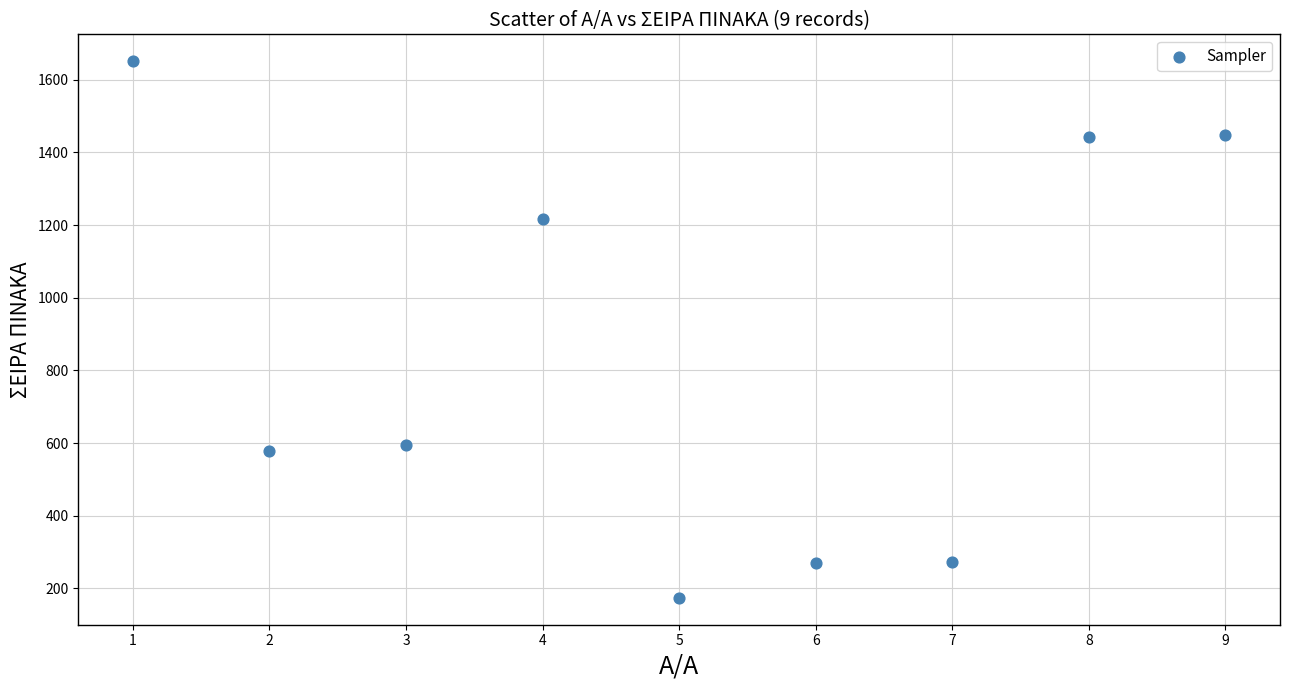

What is the average Y value?

850